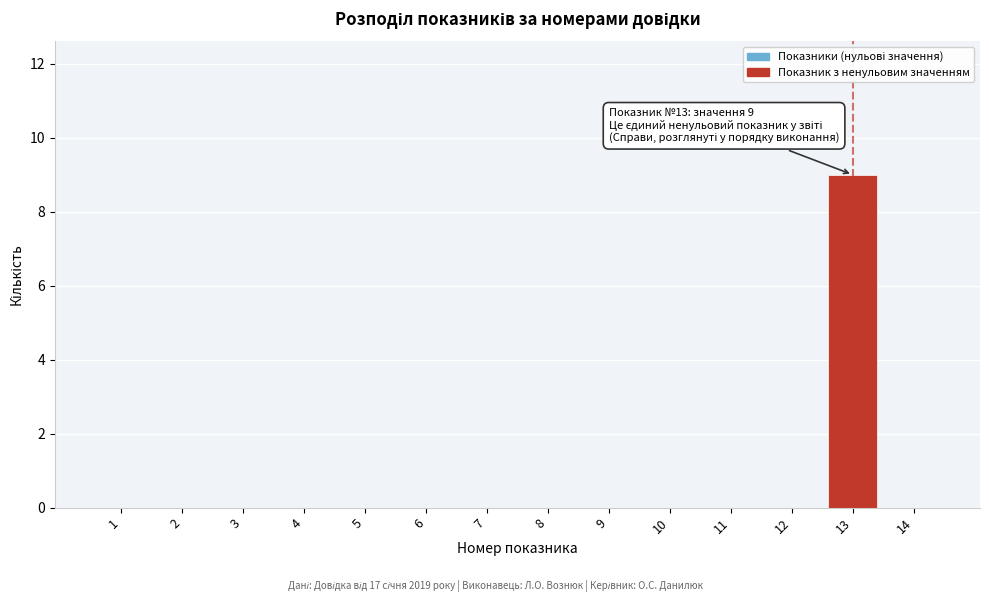

Reading left to right, extract all data points from this chart.

1=0	2=0	3=0	4=0	5=0	6=0	7=0	8=0	9=0	10=0	11=0	12=0	13=9	14=0